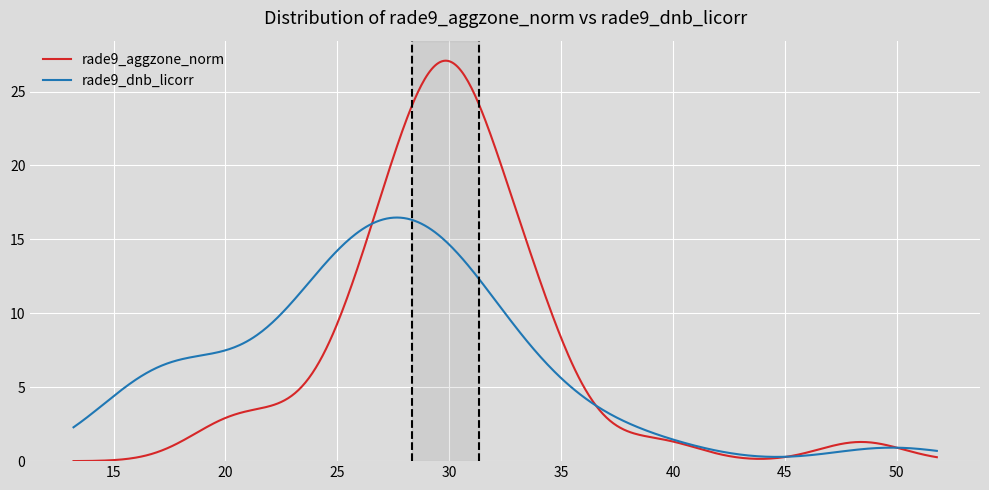

What is the label of the 4th point from the left?

3